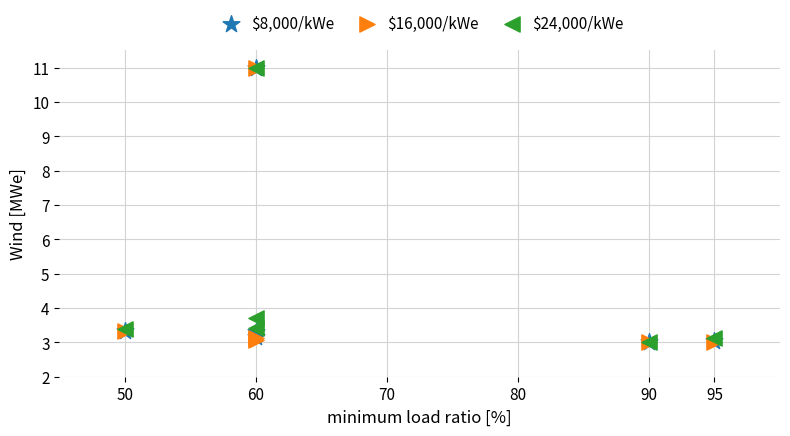

Across all series, what Y value is closest to 7?

3.7